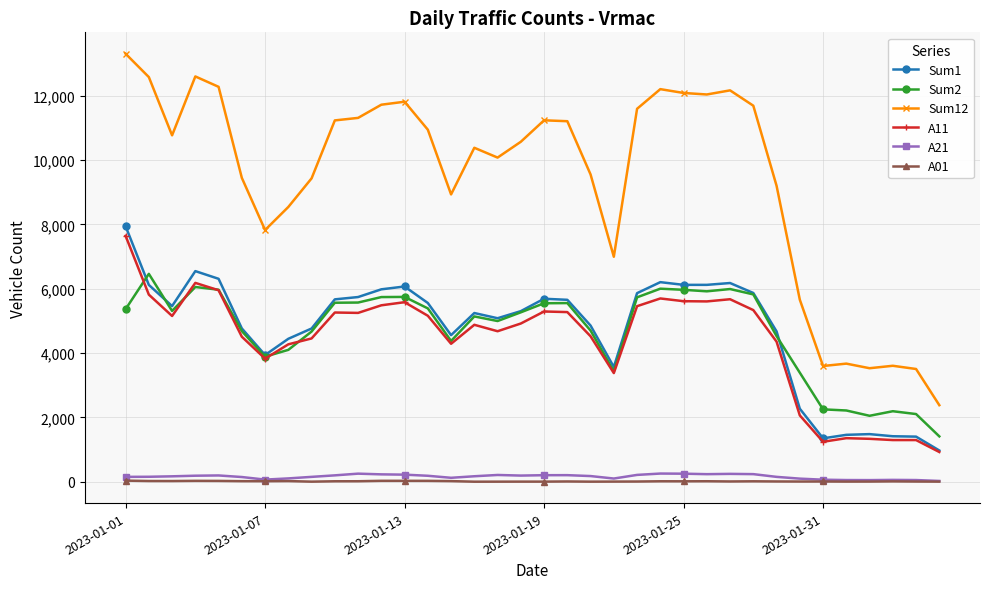

Which series has the largest total across all categories?

Sum12